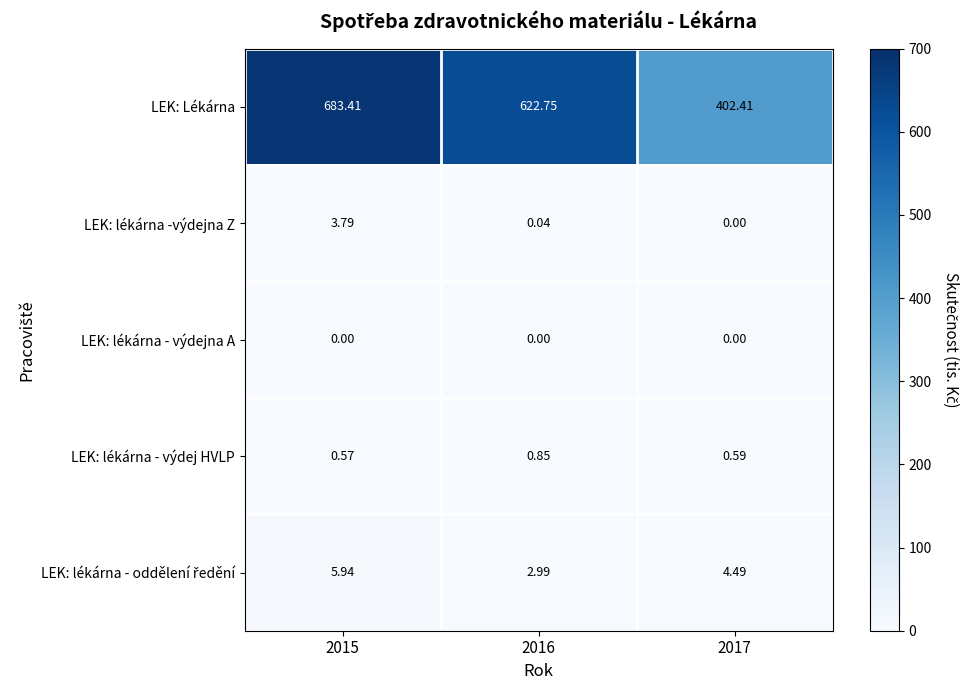

Which series has the largest range (max minus min)?

LEK: Lékárna